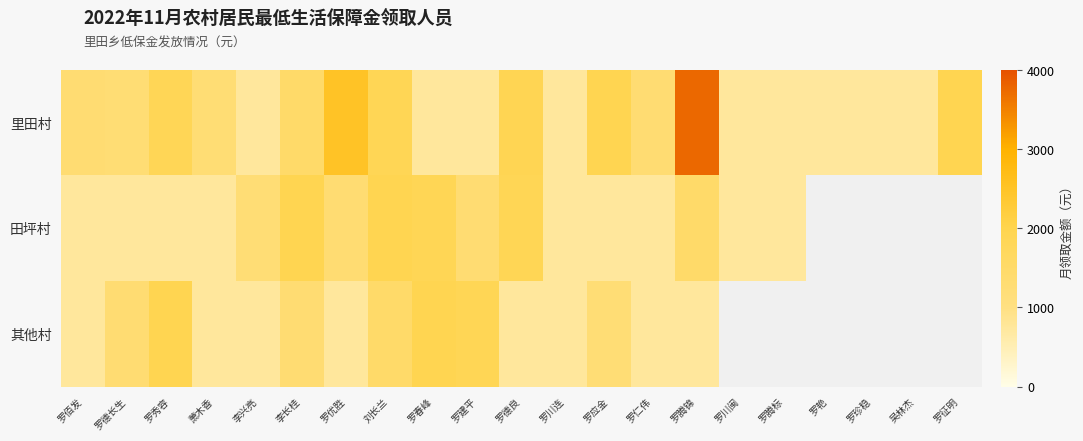

Which category has the lowest value in the 其他村 series?

罗佰发